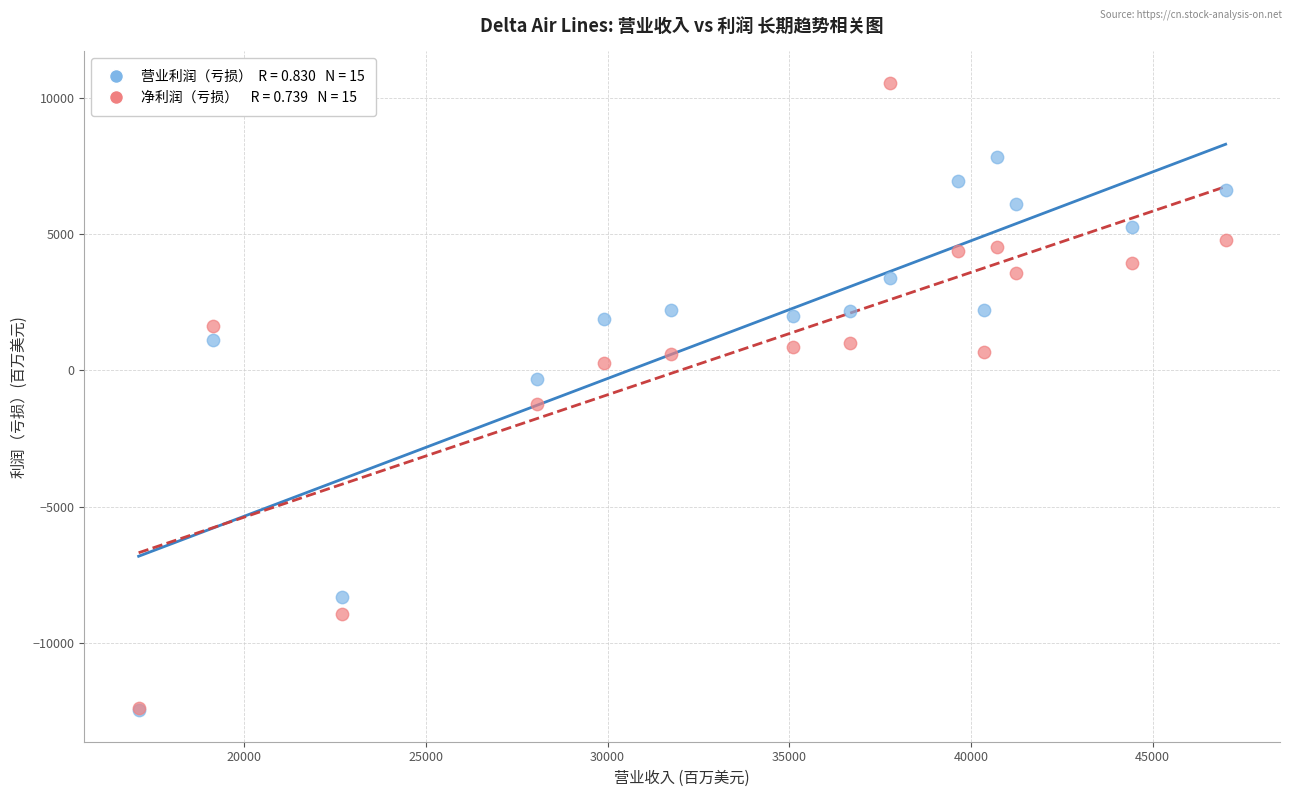

Across all series, what Y value is closest to -964?

-1237